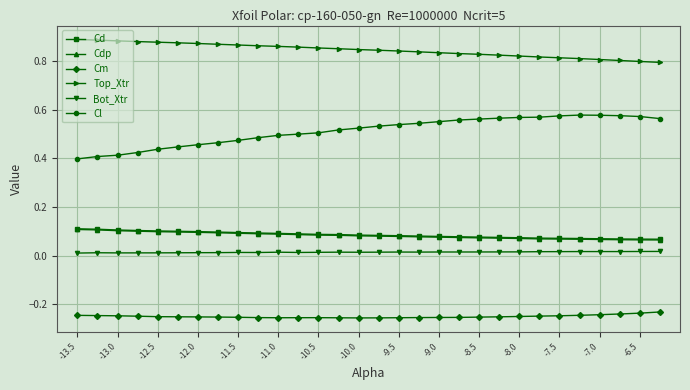

True or false: Cm and Top_Xtr intersect in this chart.

False